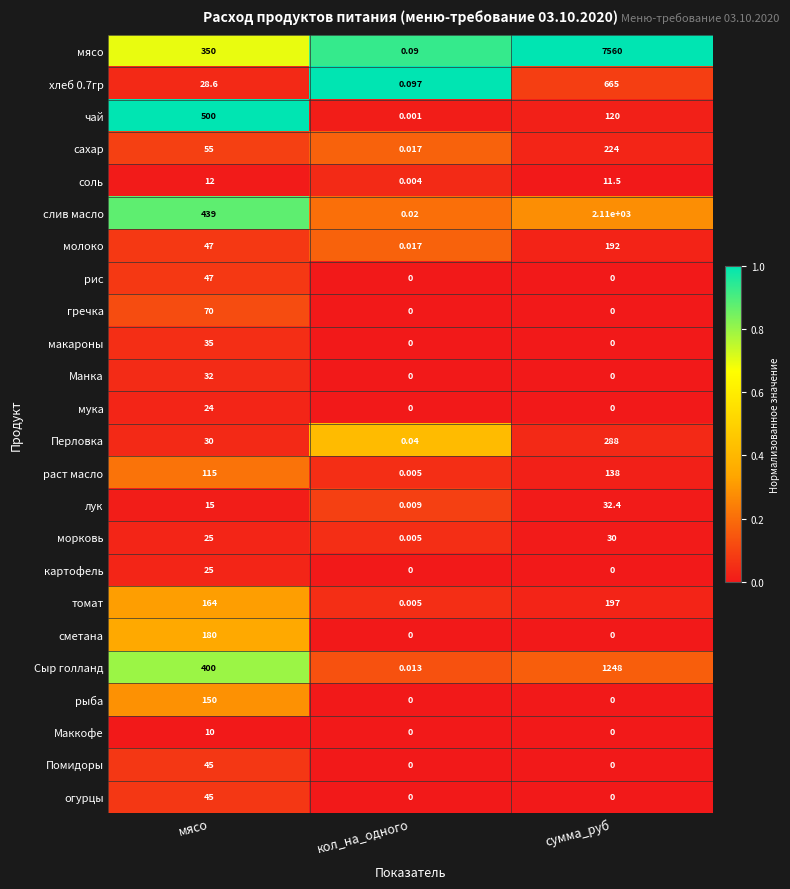

At which category is the sum across all series the highest?

сумма_руб